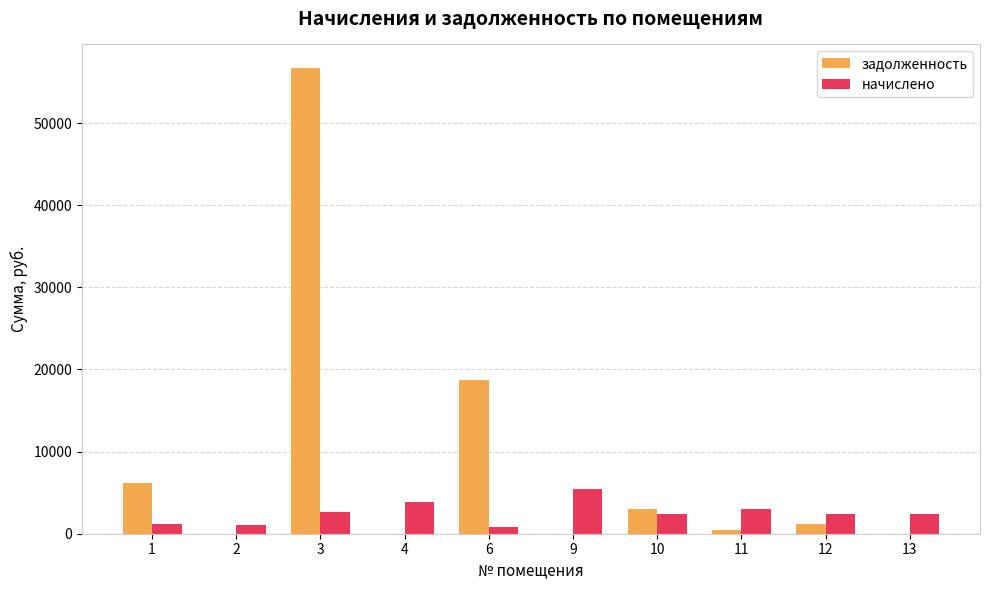

At which label does начислено reach its peak?

9